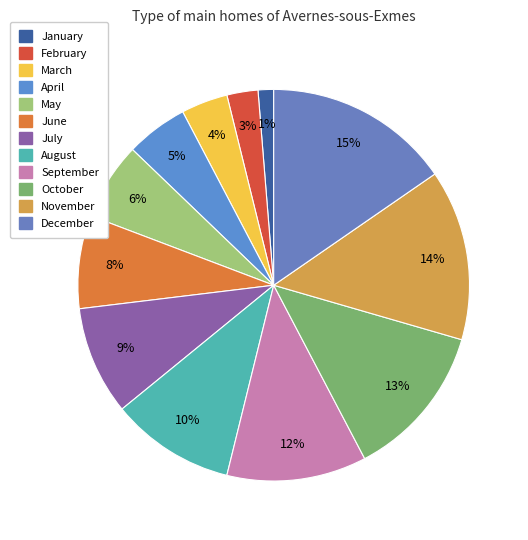

How many segments does this pie chart have?

12